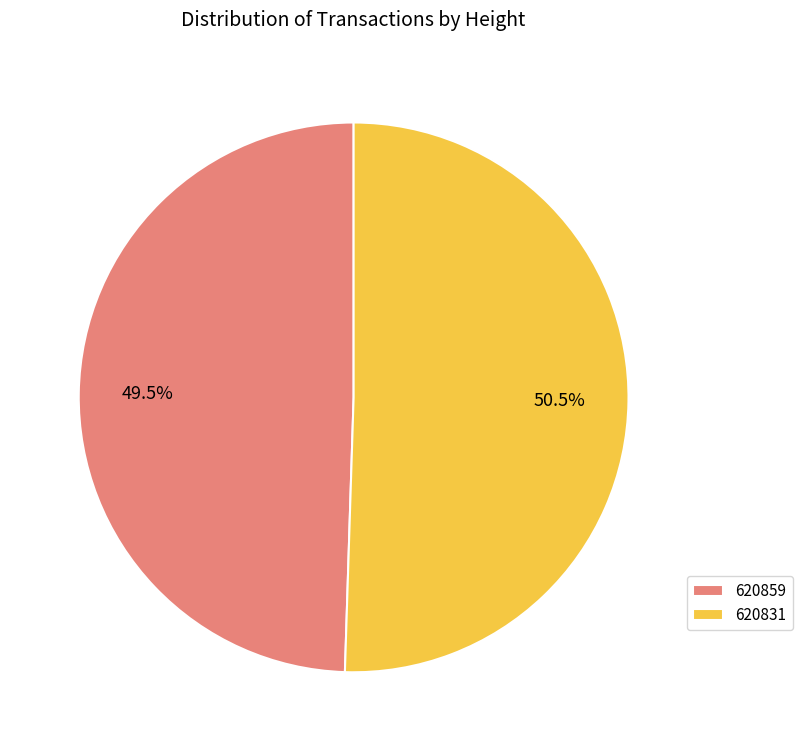

What portion of the pie excludes 620859?

50.5%